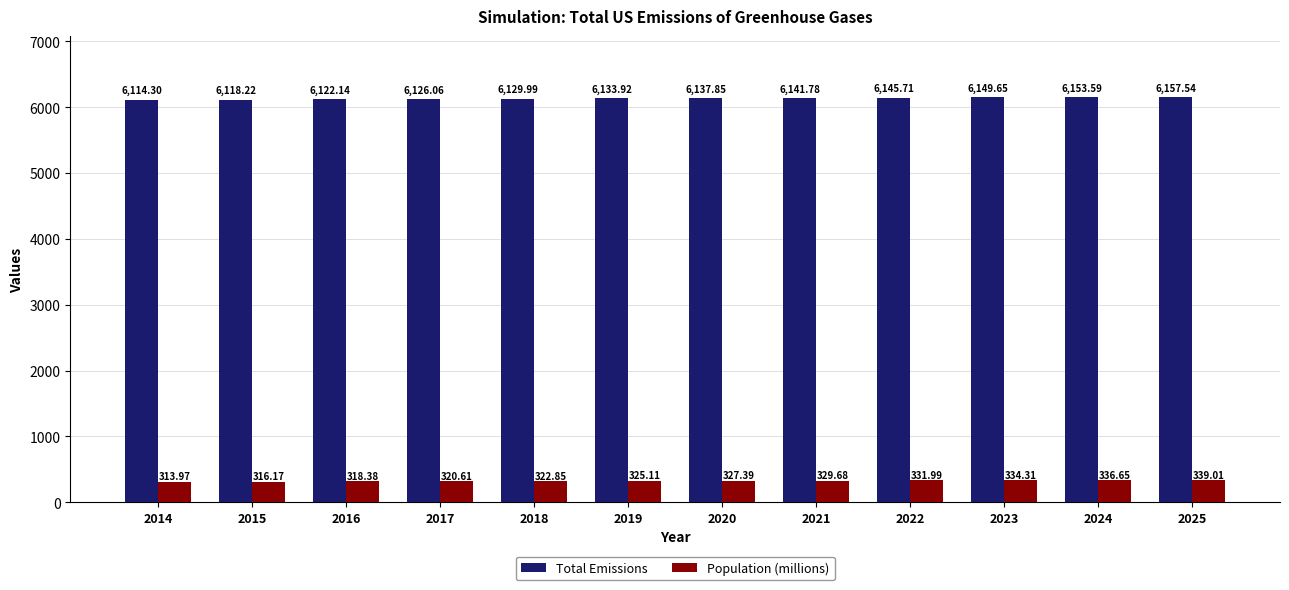

Which series has the largest total across all categories?

Total Emissions